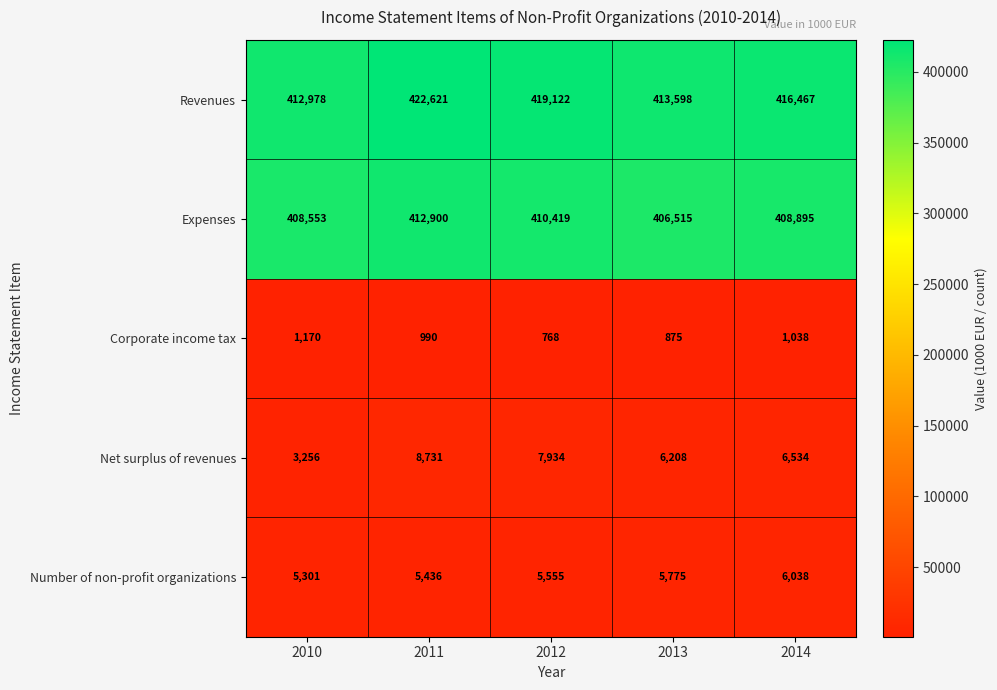

Is it true that Number of non-profit organizations equals 9285 at 2014?

False